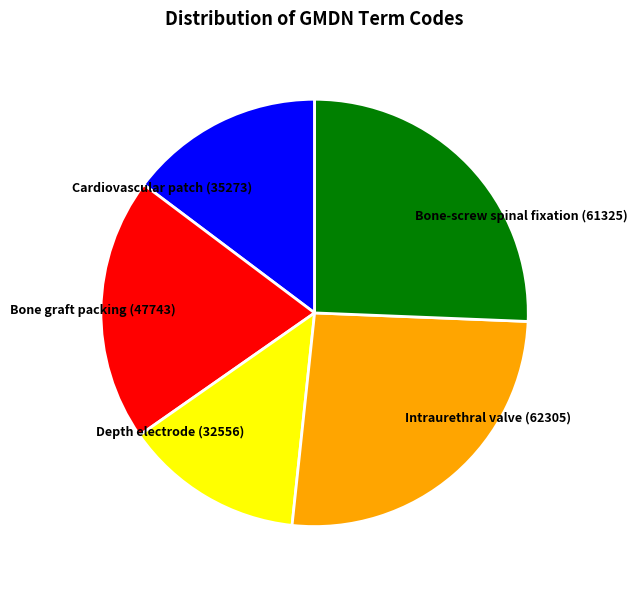

Is there any slice that represents more than half of the pie?

No